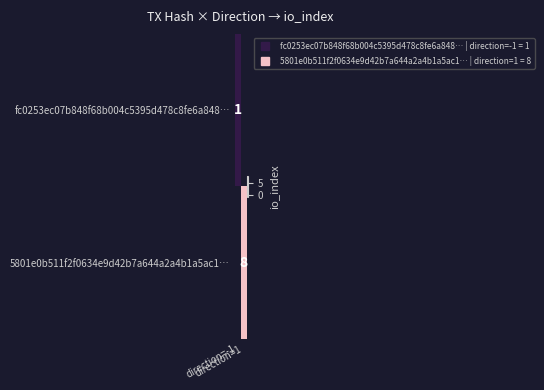

At how many categories does at least one series exceed 1?

1